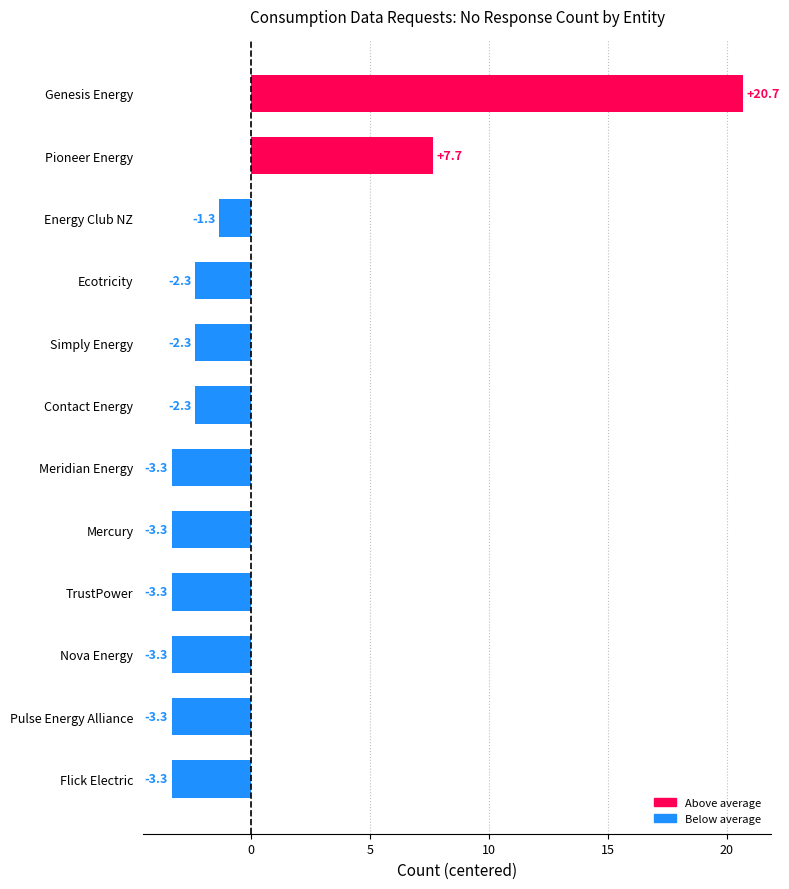

What is the difference between the values at Nova Energy and Pioneer Energy?

11.0